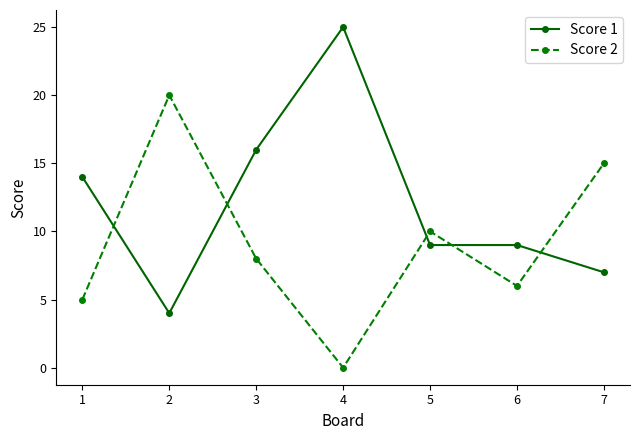

What is the average value of the Score 2 series?

9